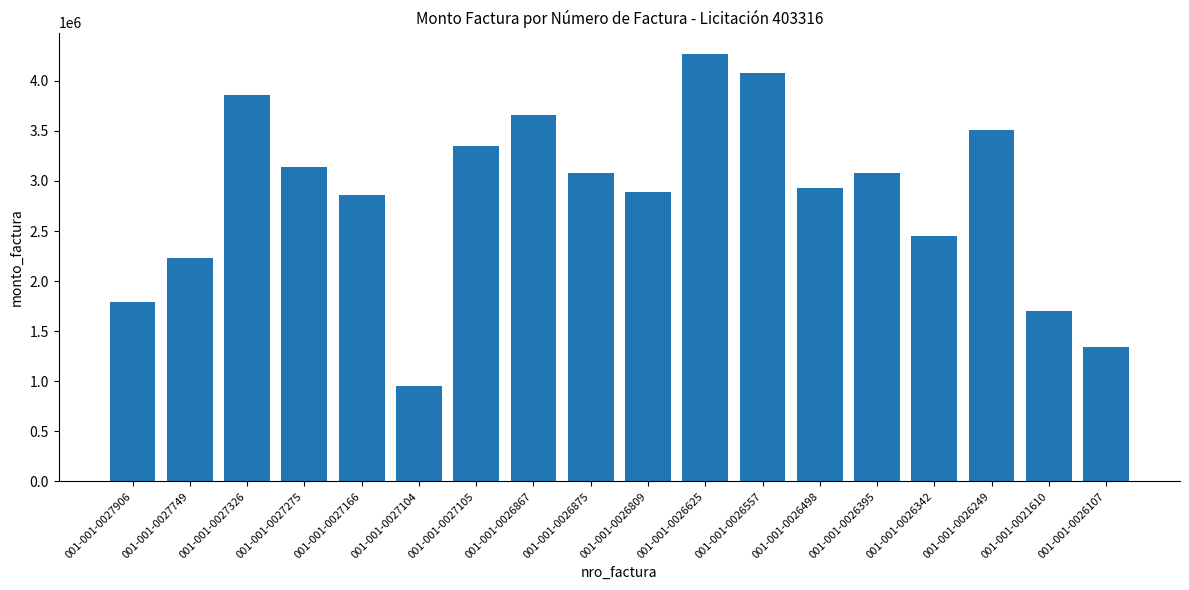

Count the number of categories in the chart.

18